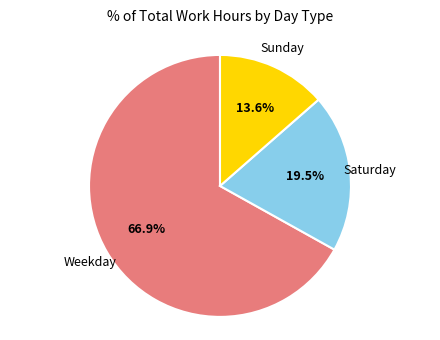

Count the number of slices in the pie.

3